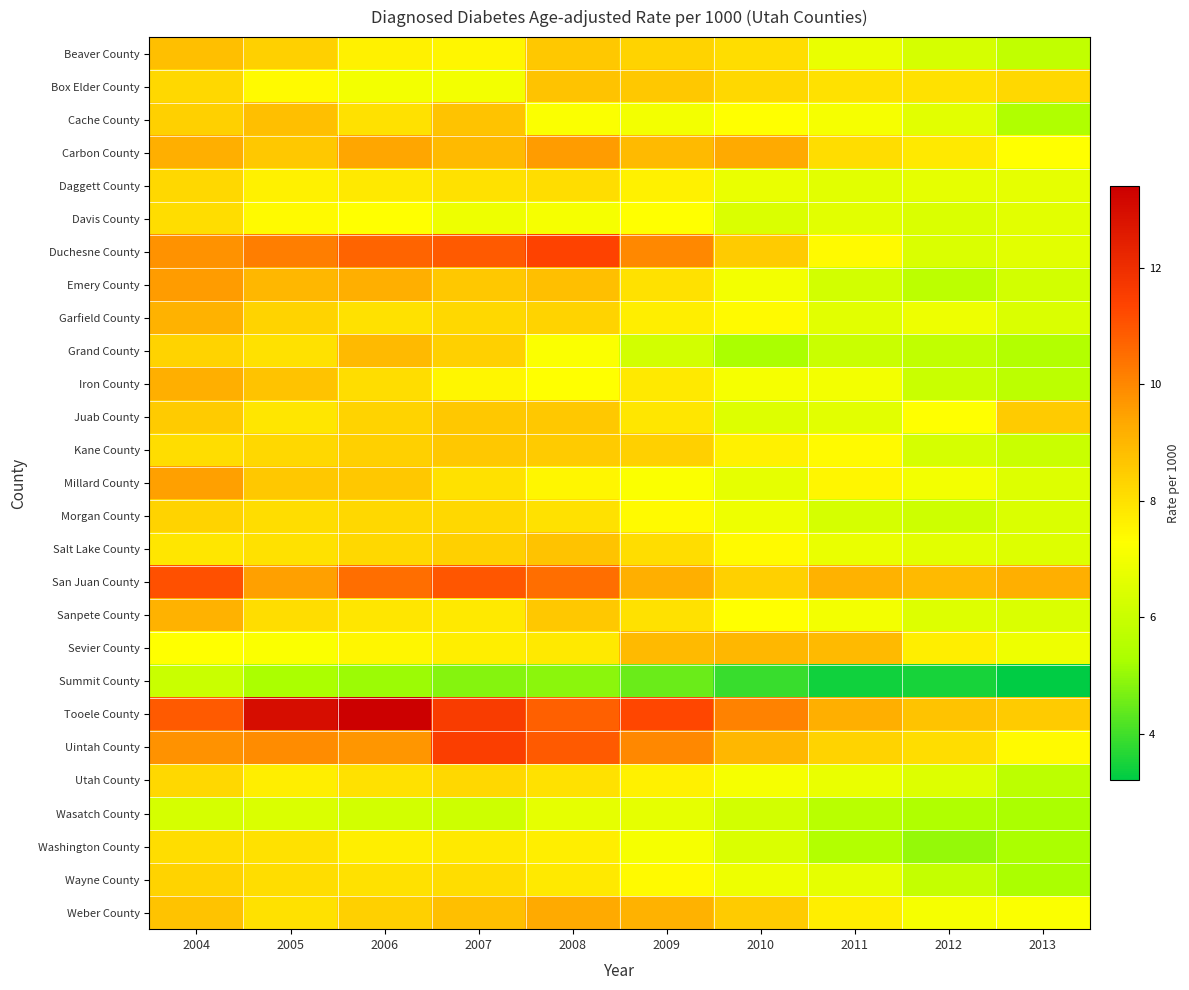

At which category is the sum across all series the highest?

2004